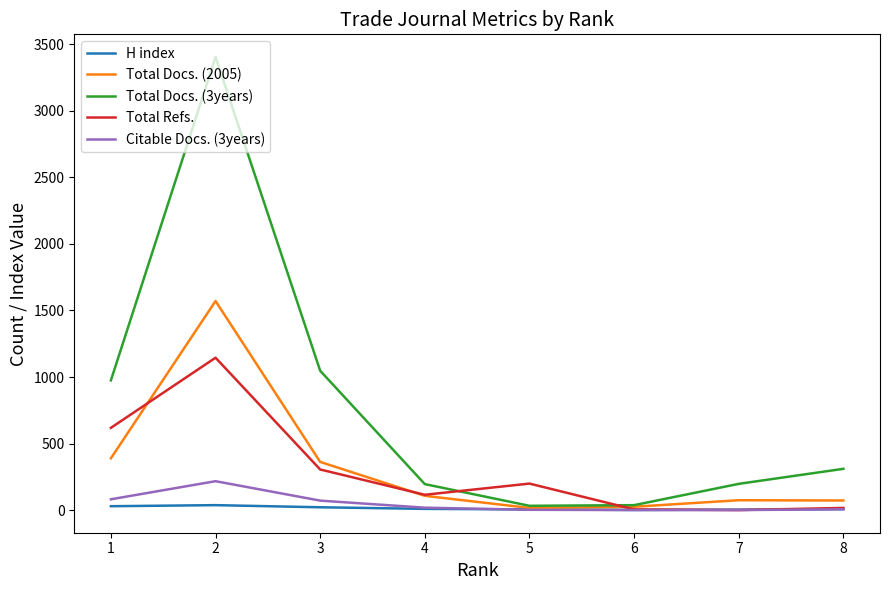

Reading right to left, extract all data points from this chart.

H index: 1=29	2=37	3=21	4=9	5=5	6=1	7=3	8=7
Total Docs. (2005): 1=389	2=1571	3=362	4=107	5=16	6=25	7=74	8=72
Total Docs. (3years): 1=975	2=3405	3=1047	4=195	5=32	6=37	7=197	8=310
Total Refs.: 1=618	2=1145	3=305	4=115	5=199	6=5	7=0	8=16
Citable Docs. (3years): 1=81	2=217	3=71	4=18	5=2	6=0	7=0	8=6